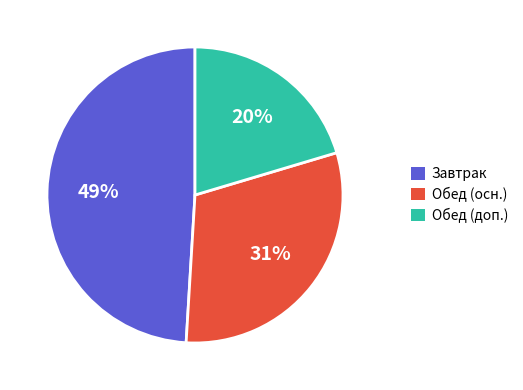

Do Обед (доп.) and Завтрак together represent more than half of the pie?

Yes